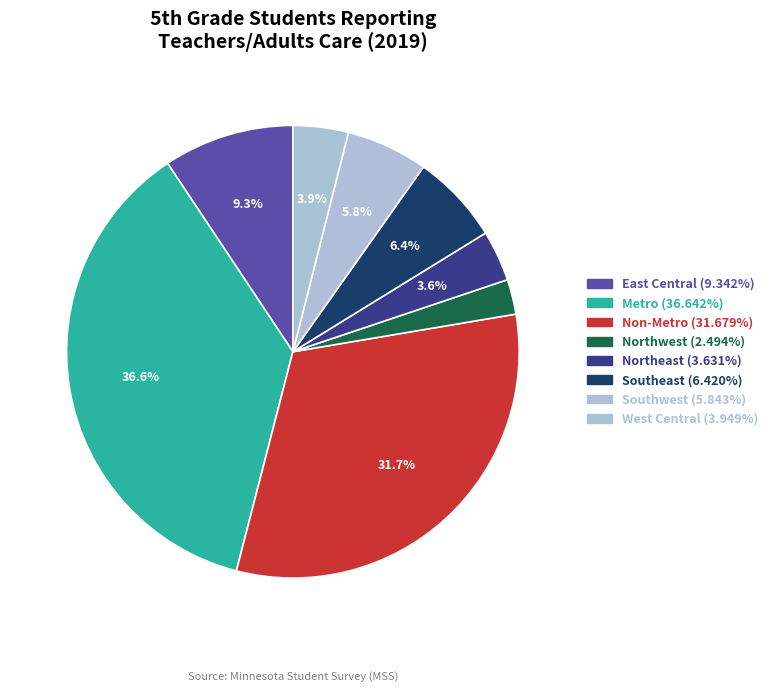

Which slice is the smallest?

Northwest